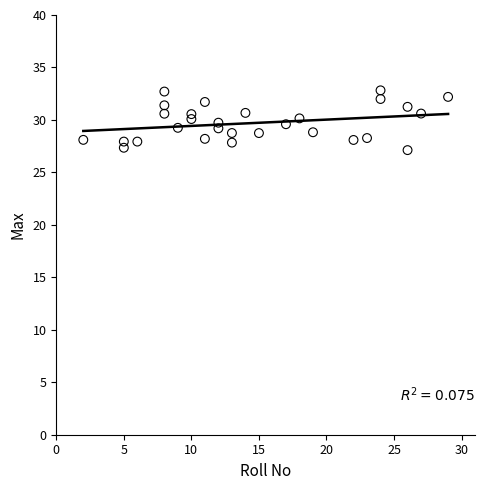

What is the range of Y values (max minus min)?

5.7